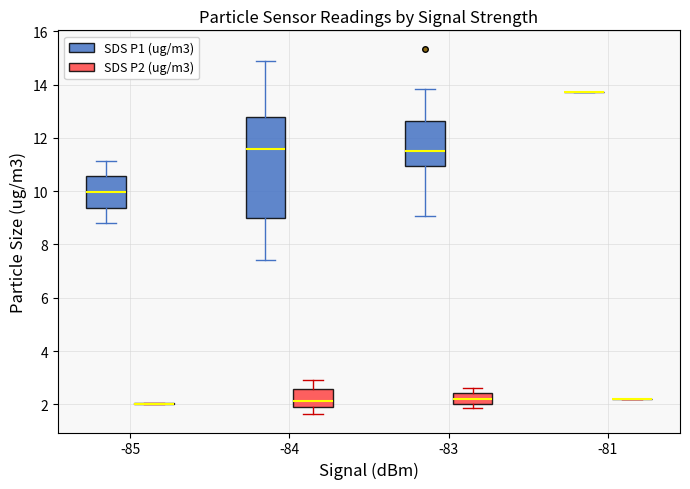

Reading left to right, read every box against the y-axis: the position of its median line, the range the box covers, and the ends of its whiskers. The values are not printed on the chart, so give them approximately, as read against the axis.

-85 (SDS P1 (ug/m3)): median 10.0, box 9.4 to 10.6, whiskers 8.8 to 11.2
-85 (SDS P2 (ug/m3)): box collapsed to a line at 2.0, whiskers 2.0 to 2.0
-84 (SDS P1 (ug/m3)): median 11.6, box 9.0 to 12.8, whiskers 7.4 to 14.8
-84 (SDS P2 (ug/m3)): median 2.2, box 1.8 to 2.6, whiskers 1.6 to 3.0
-83 (SDS P1 (ug/m3)): median 11.6, box 11.0 to 12.6, whiskers 9.0 to 13.8
-83 (SDS P2 (ug/m3)): median 2.2, box 2.0 to 2.4, whiskers 1.8 to 2.6
-81 (SDS P1 (ug/m3)): box collapsed to a line at 13.8, whiskers 13.8 to 13.8
-81 (SDS P2 (ug/m3)): box collapsed to a line at 2.2, whiskers 2.2 to 2.2